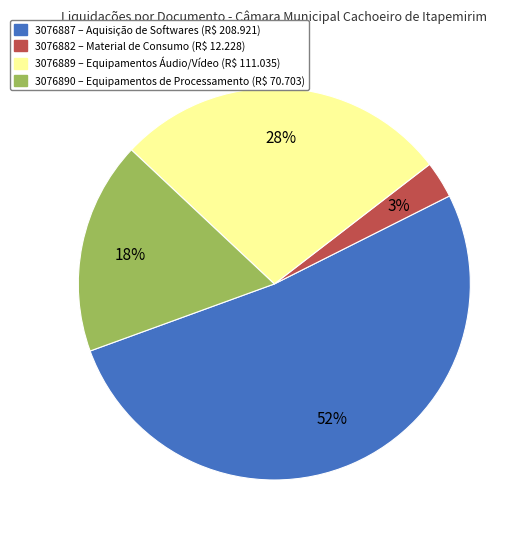

Which has a higher value, 3076882 or 3076889?

3076889